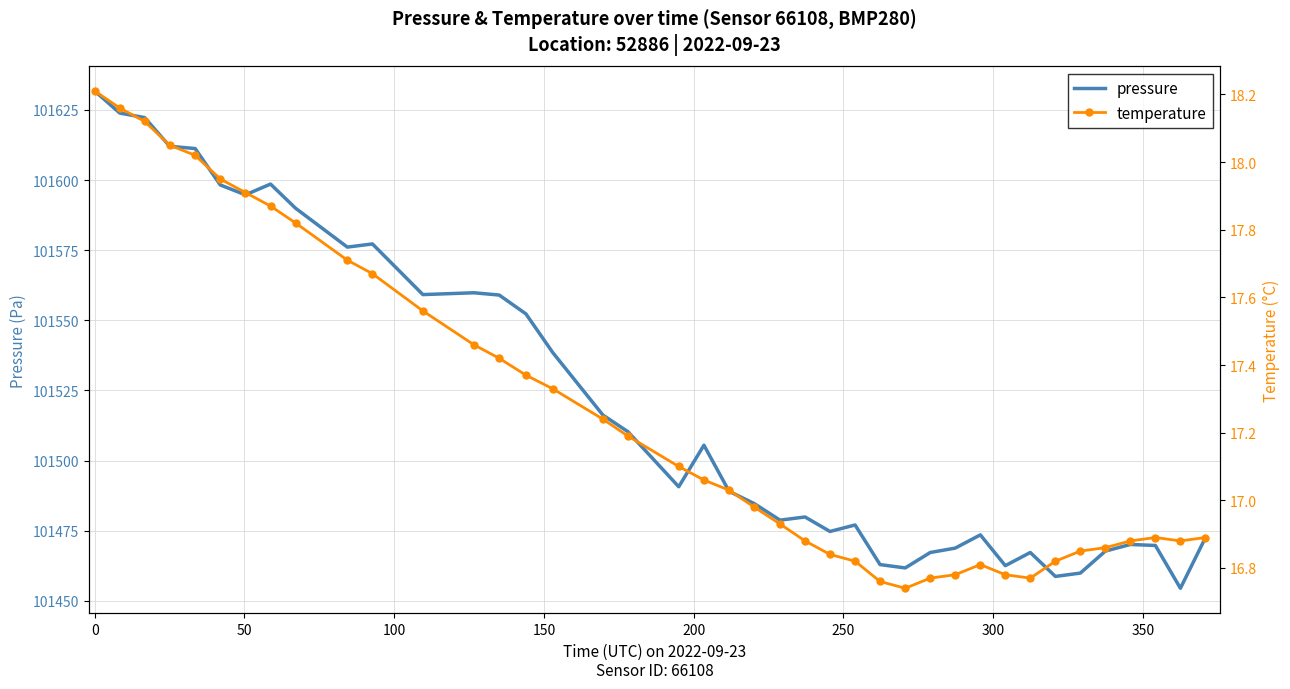

What is the lowest value of the pressure series?

101454.5